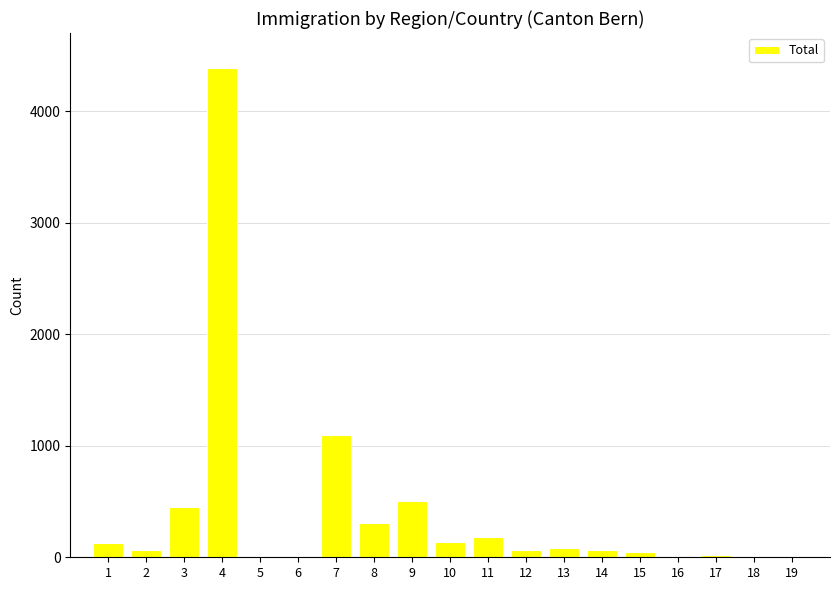

Approximately how many times larger is the value at 14 compared to 12?

0.9